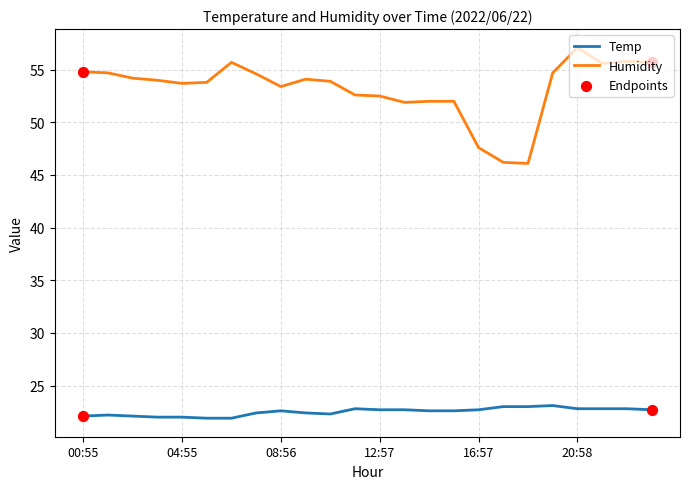

Which series has the largest total across all categories?

Humidity